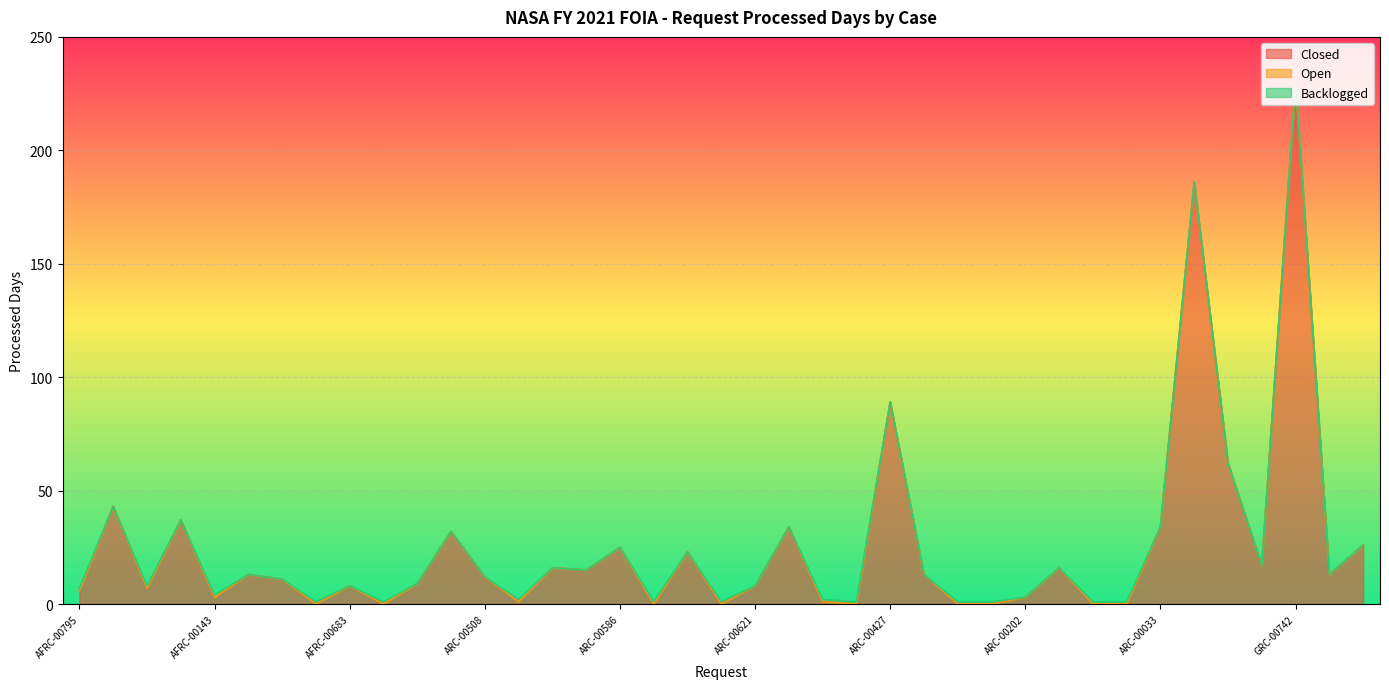

Which series has the widest spread of values?

Closed